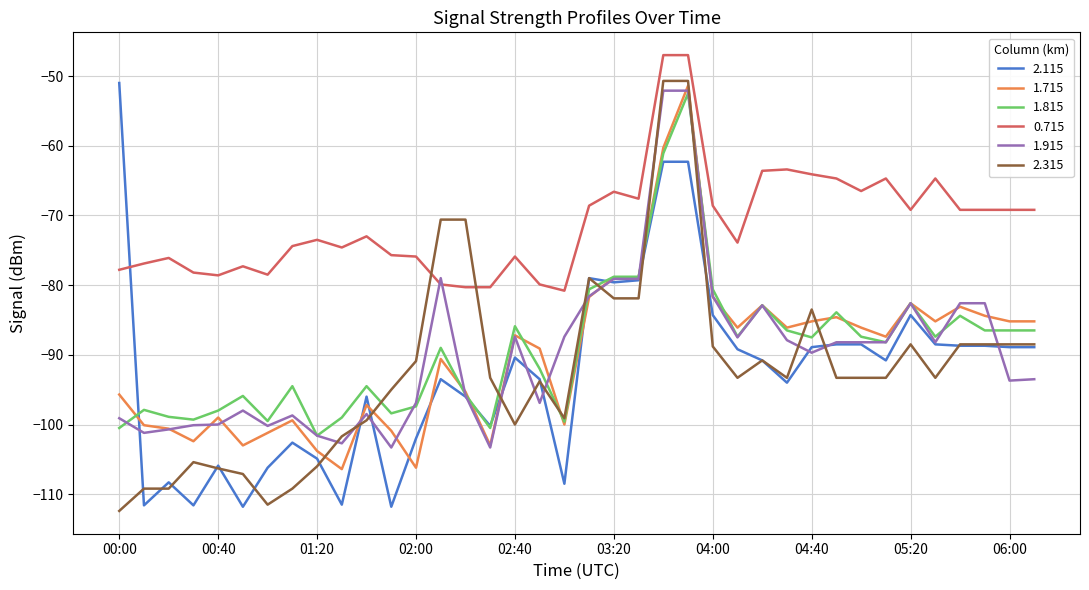

Which series has the largest total across all categories?

0.715